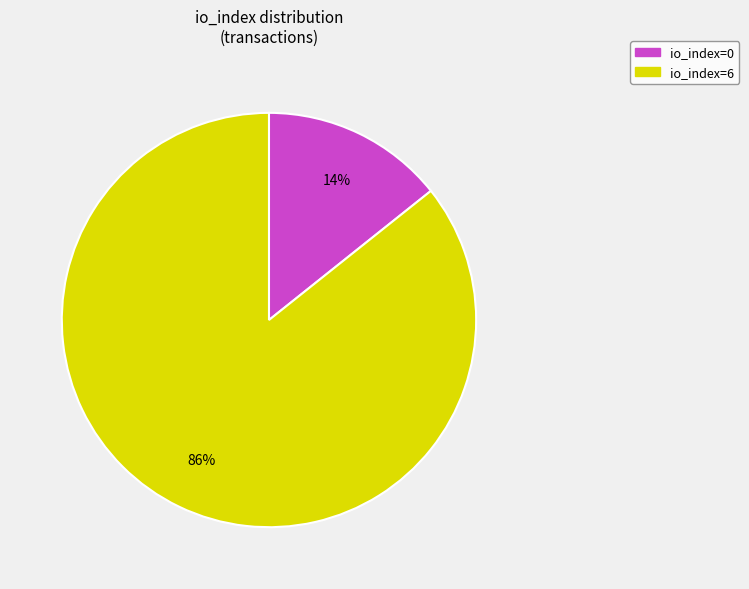

Between io_index=0 and io_index=6, which is larger?

io_index=6